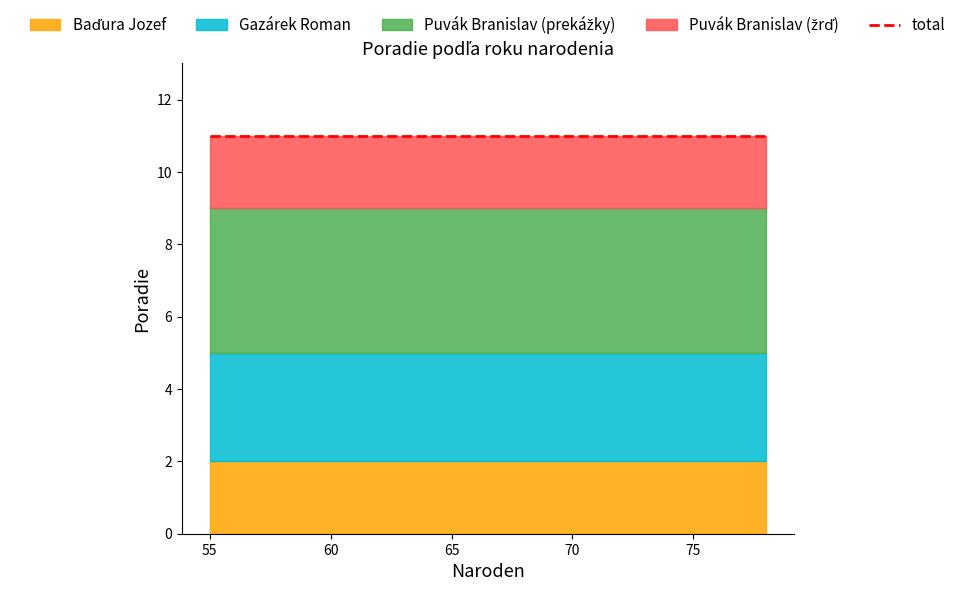

List the labels in order of Baďura Jozef value, smallest first.

55, 68, 78, 78